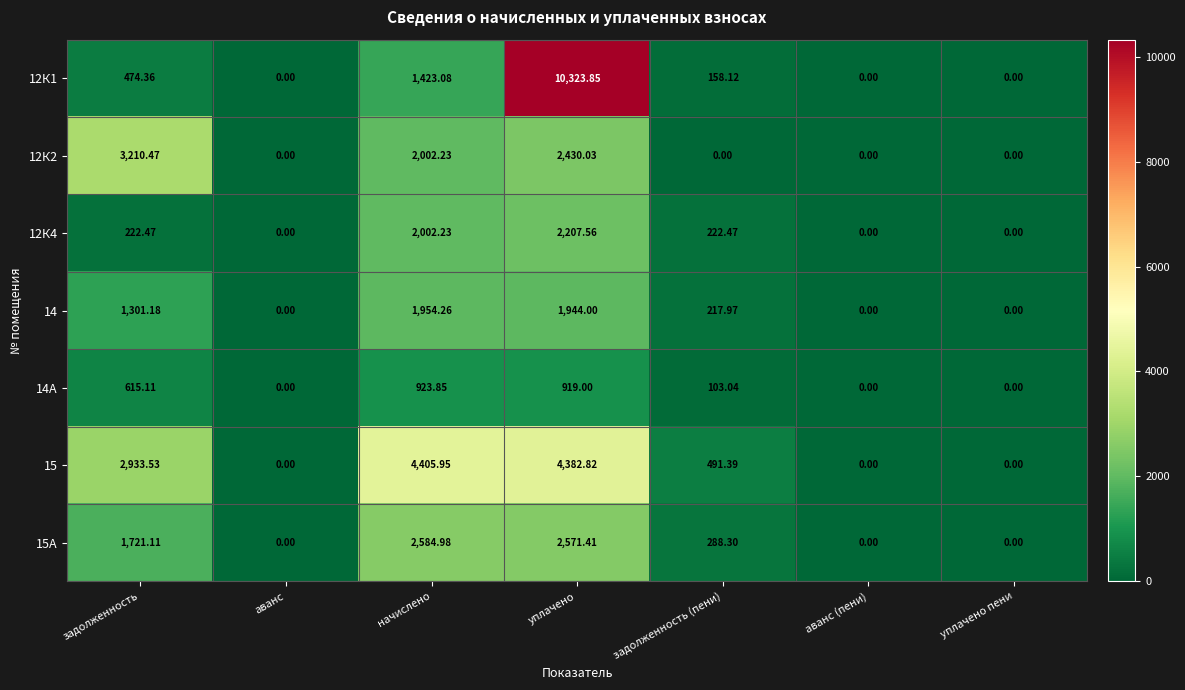

Rank the series by their maximum value, from lowest to highest.

14А, 14, 12К4, 15А, 12К2, 15, 12К1